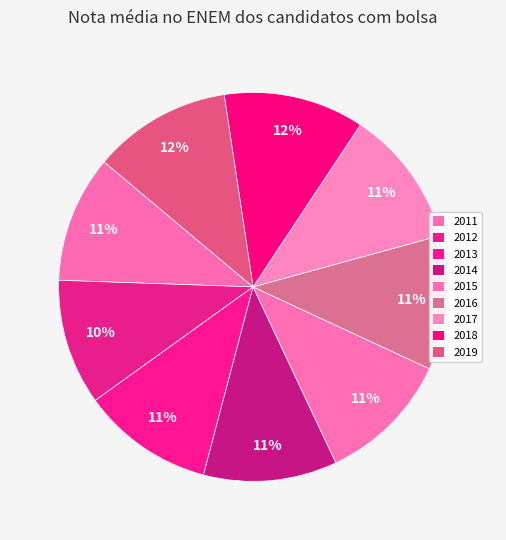

How many slices are in this pie chart?

9